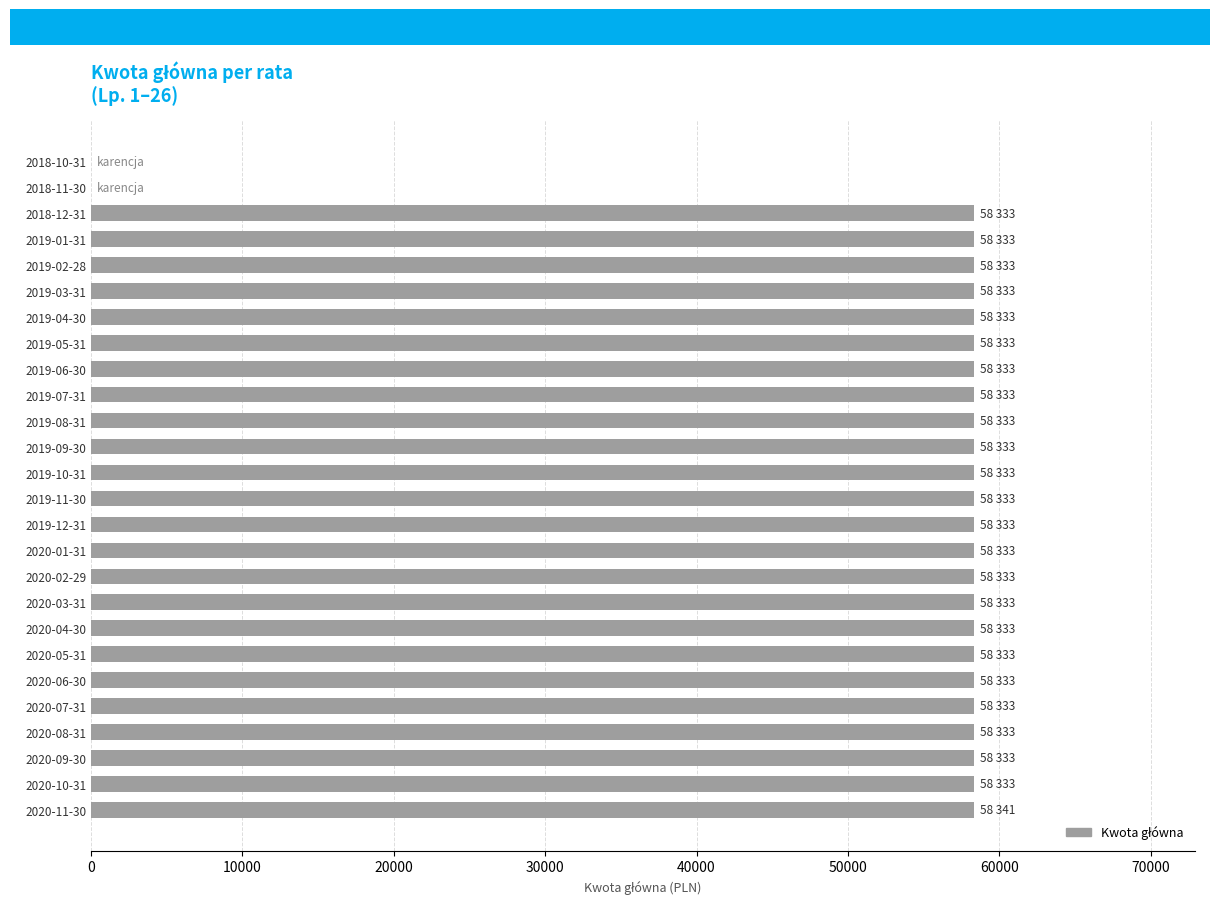

What is the sum of all values?

1400000